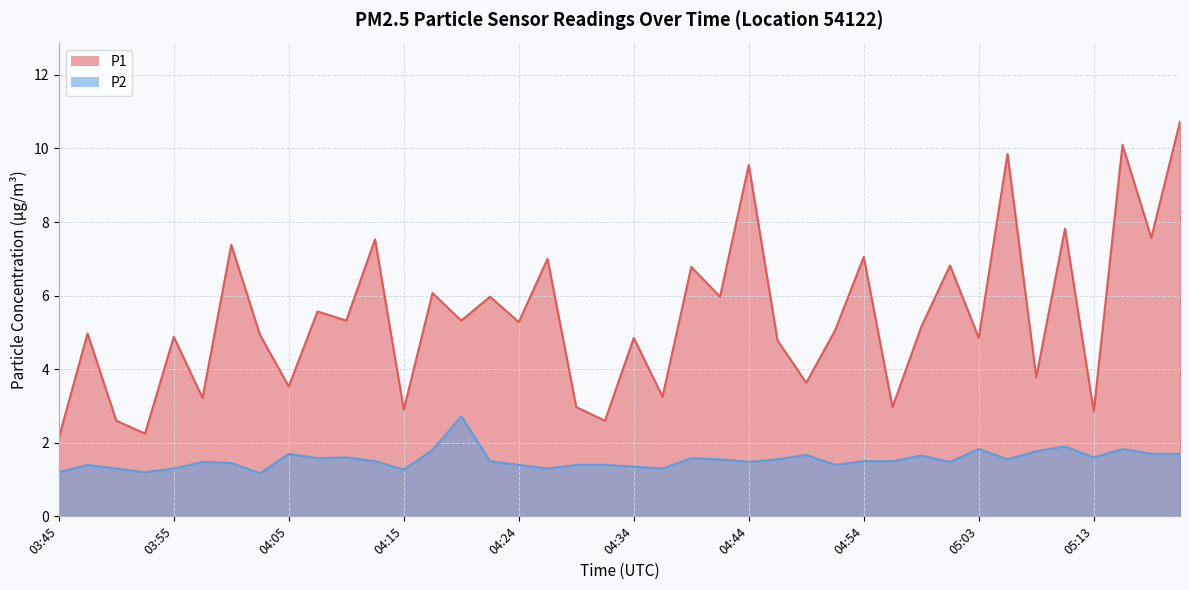

Reading left to right, extract all data points from this chart.

P1: 2.1	5.0	2.6	2.2	4.9	3.2	7.4	4.9	3.5	5.6	5.3	7.5	2.9	6.1	5.3	6.0	5.3	7.0	3.0	2.6	4.8	3.2	6.8	6.0	9.6	4.8	3.6	5.0	7.0	3.0	5.2	6.8	4.8	9.8	3.8	7.8	2.9	10.1	7.6	10.7
P2: 1.2	1.4	1.3	1.2	1.3	1.5	1.4	1.2	1.7	1.6	1.6	1.5	1.3	1.8	2.7	1.5	1.4	1.3	1.4	1.4	1.4	1.3	1.6	1.6	1.5	1.6	1.7	1.4	1.5	1.5	1.6	1.5	1.8	1.6	1.8	1.9	1.6	1.8	1.7	1.7